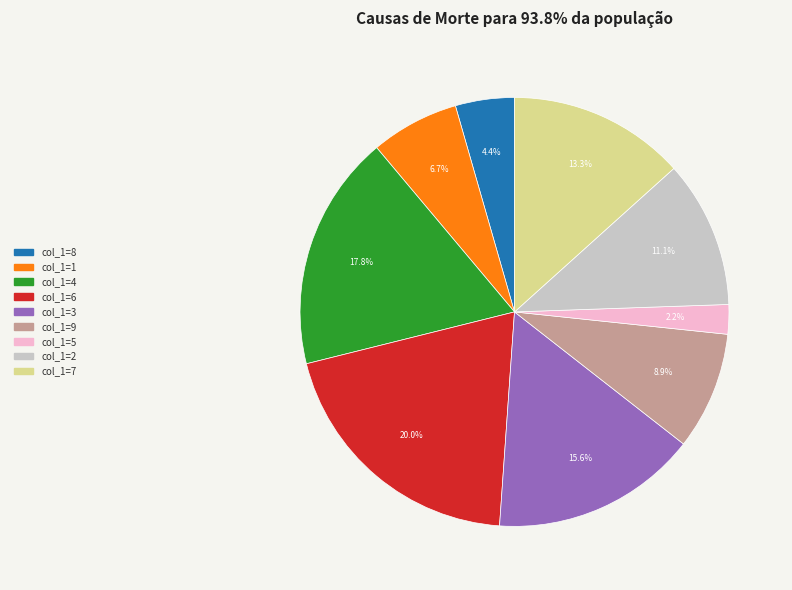

Is there a majority slice in this chart?

No